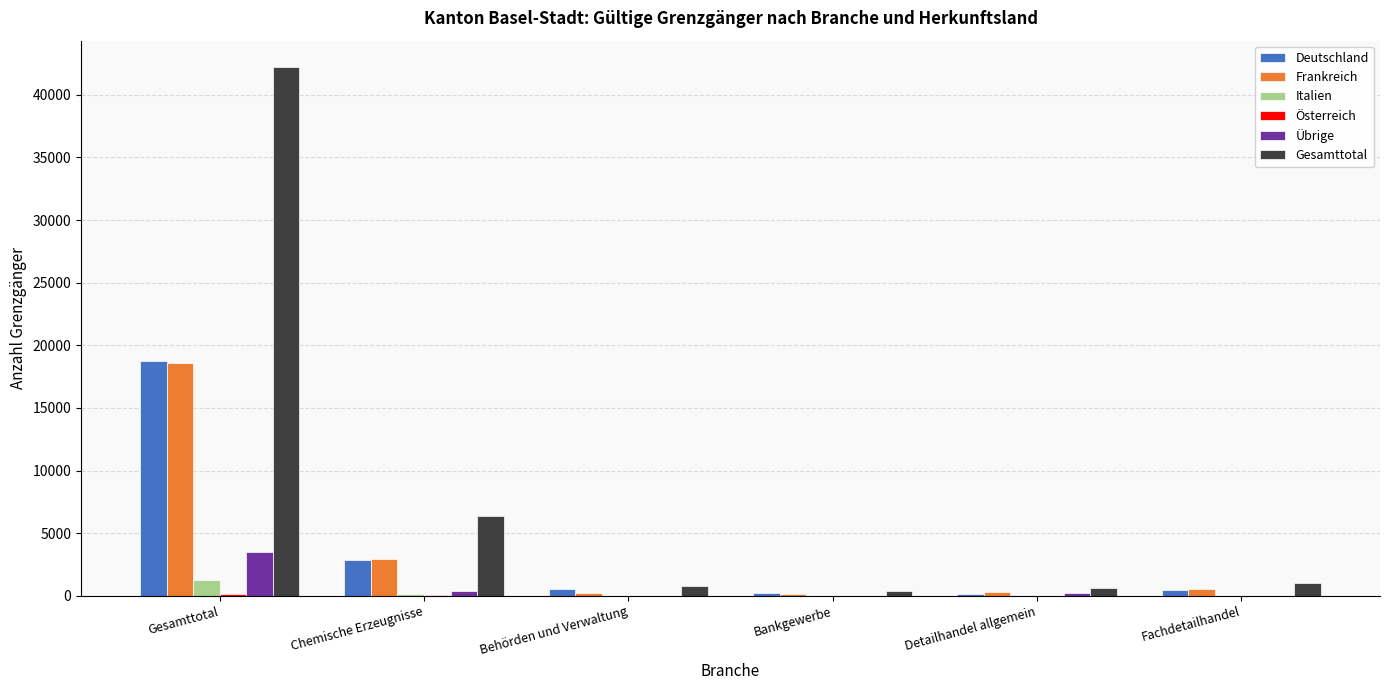

The Gesamttotal series shows 42212 at Gesamttotal. True or false?

True